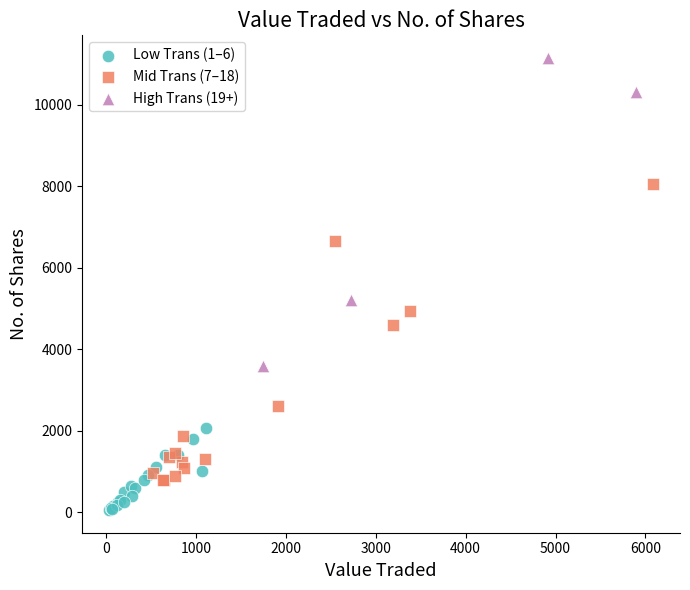

Which series reaches the minimum Y coordinate?

Low Trans (1–6)